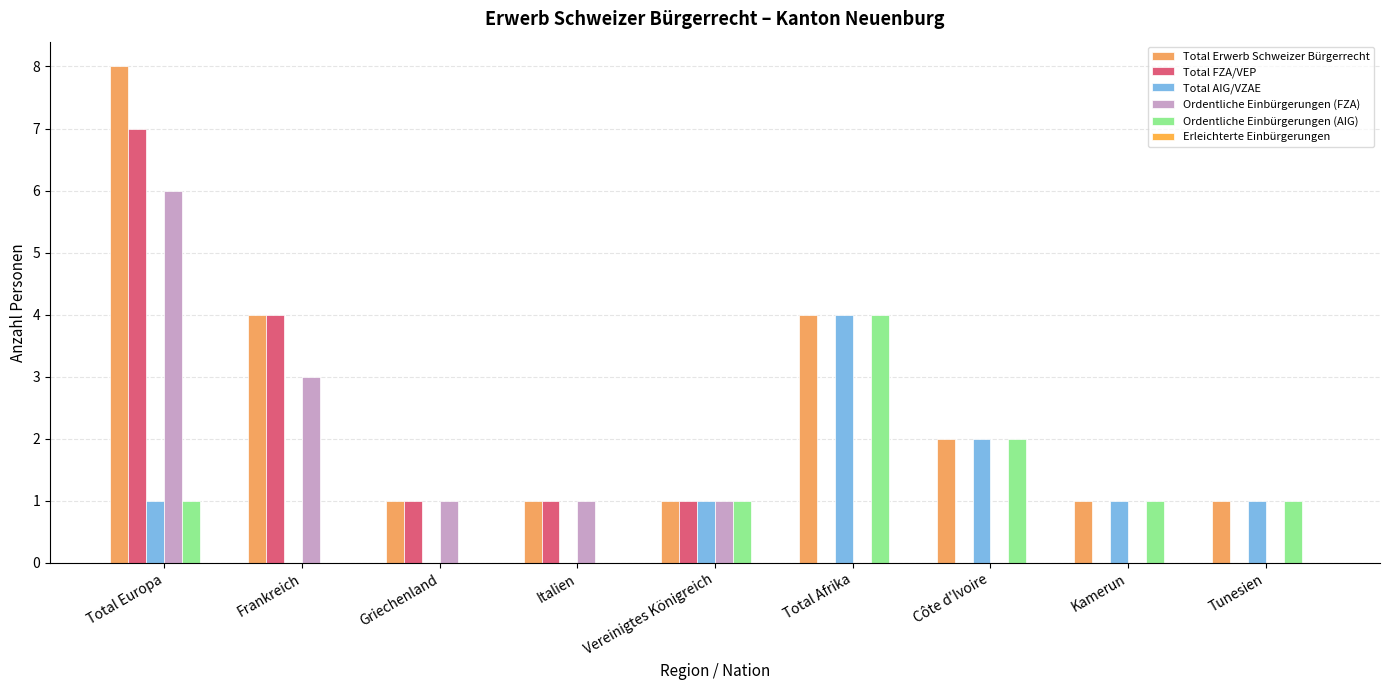

How many groups of bars are there?

9